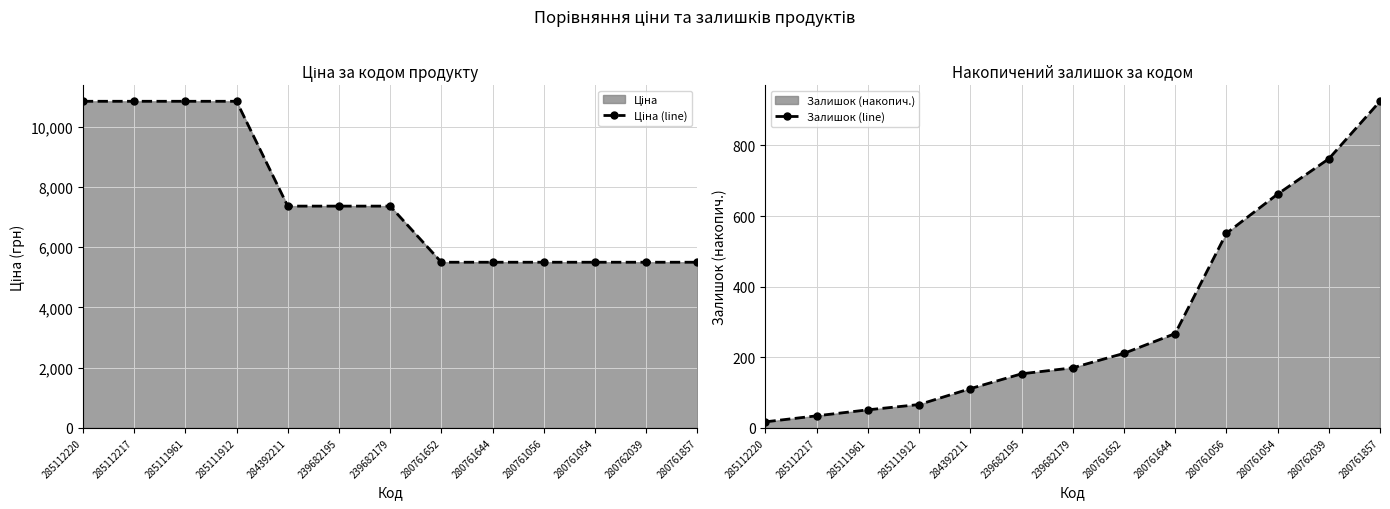

Rank the series by their average value, from highest to lowest.

Ціна (line), Залишок (line)